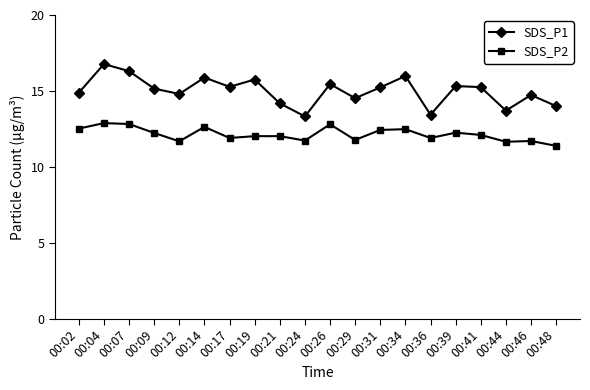

Which series has the widest spread of values?

SDS_P1